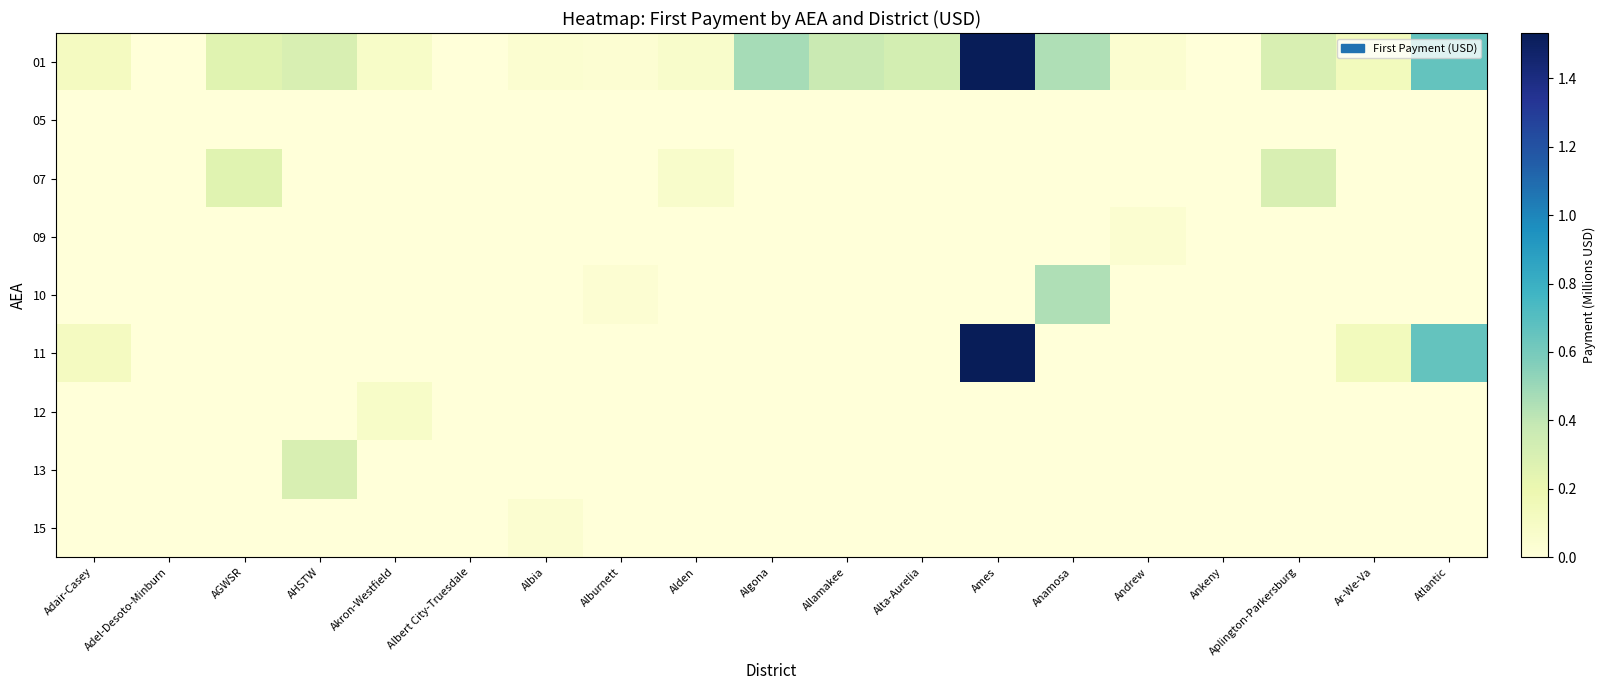

Rank the series at Aplington-Parkersburg from highest to lowest value.

01, 07, 05, 09, 10, 11, 12, 13, 15